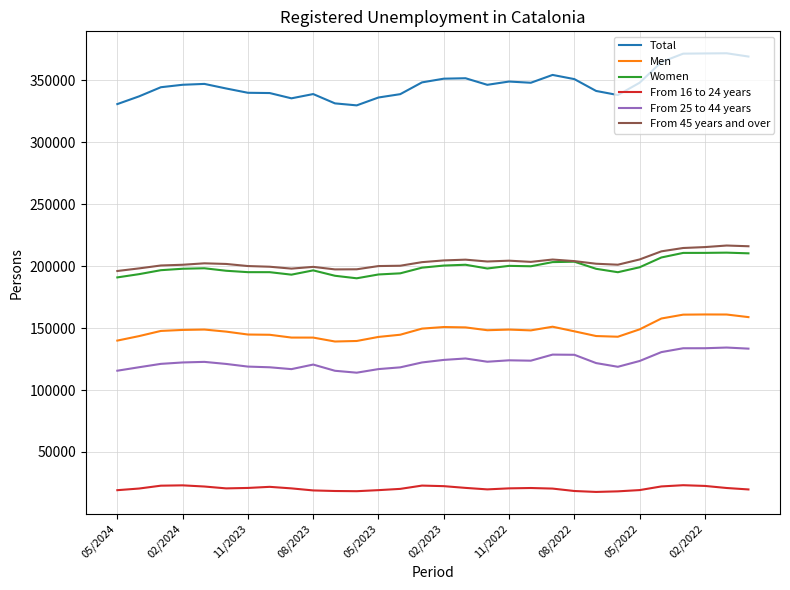

What is the minimum value for Women?

190173